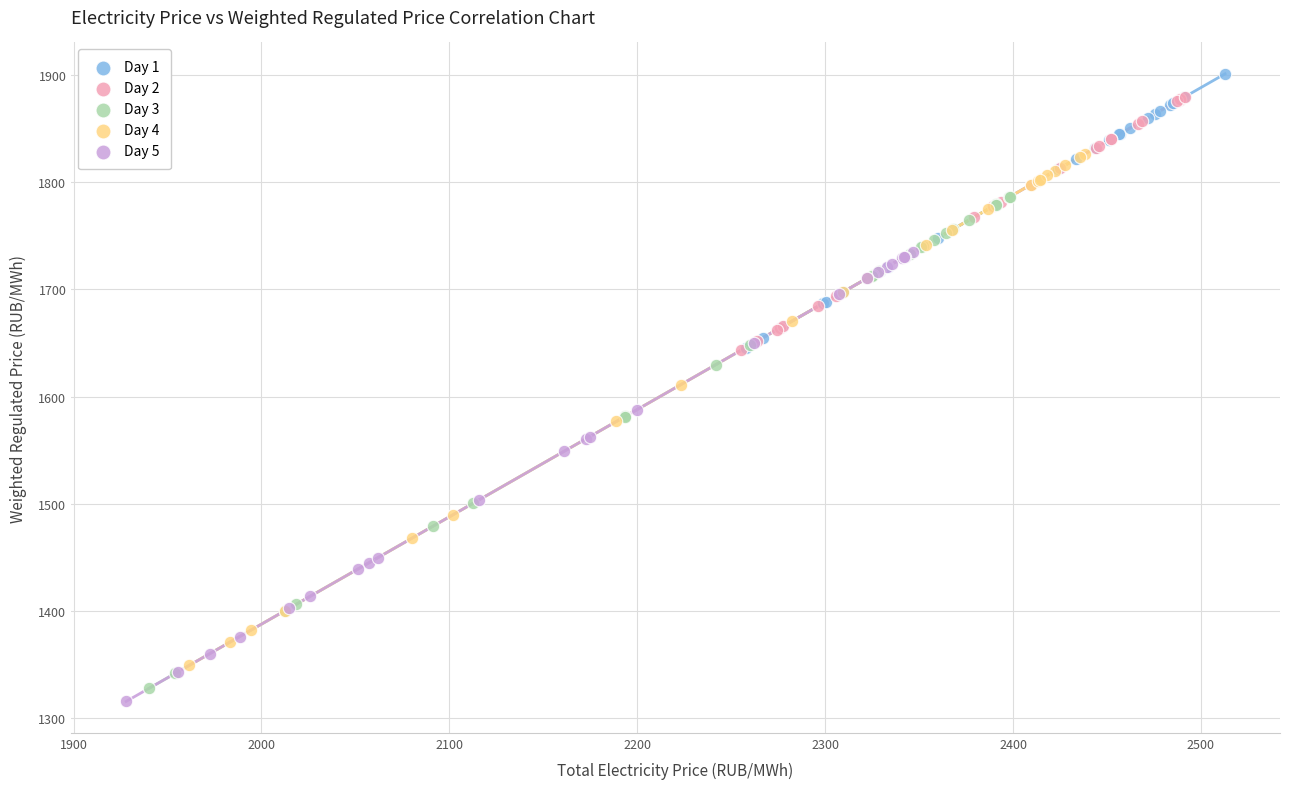

Which series has the widest spread of Y values?

Day 4